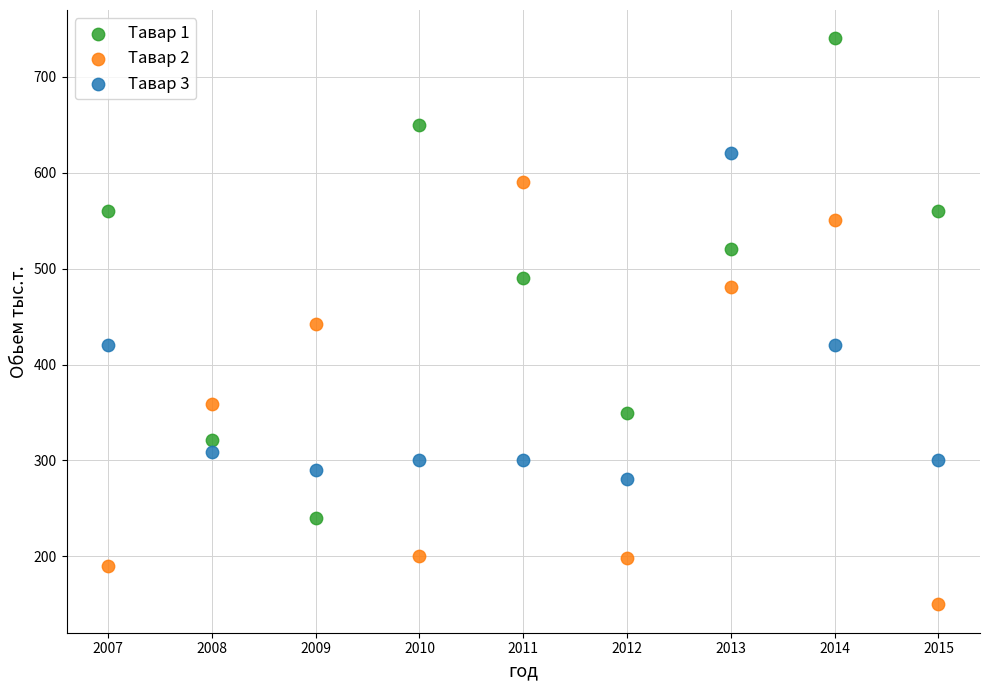

Which series contains the lowest Y value?

Тавар 2